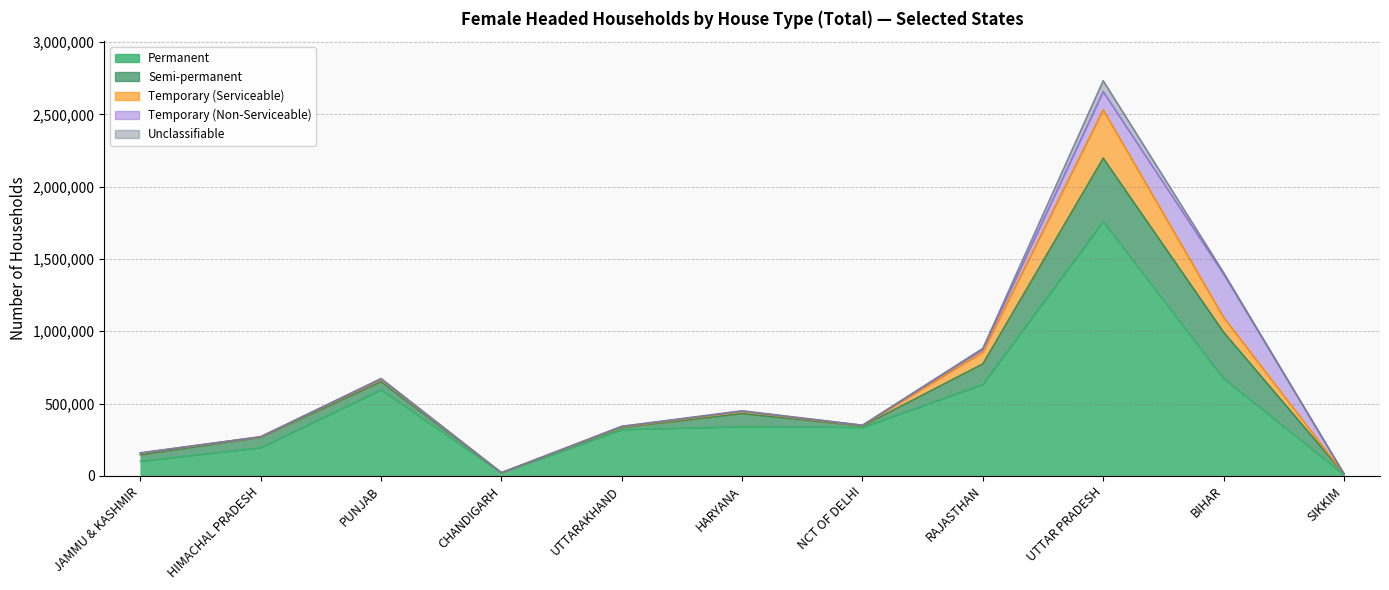

Is the value of Unclassifiable at HIMACHAL PRADESH greater than the value of Semi-permanent at CHANDIGARH?

No